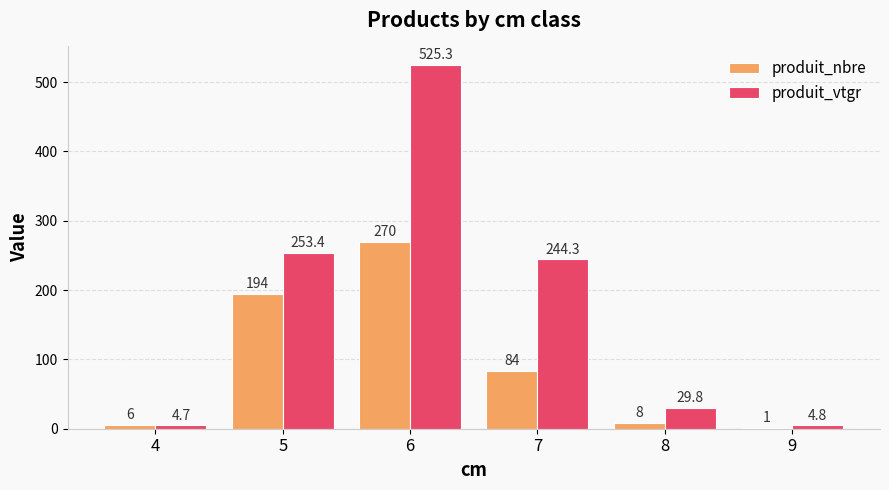

Reading left to right, list all the values displayed in this chart.

produit_nbre: 4=6.0	5=194.0	6=270.0	7=84.0	8=8.0	9=1.0
produit_vtgr: 4=4.7	5=253.4	6=525.3	7=244.3	8=29.8	9=4.8